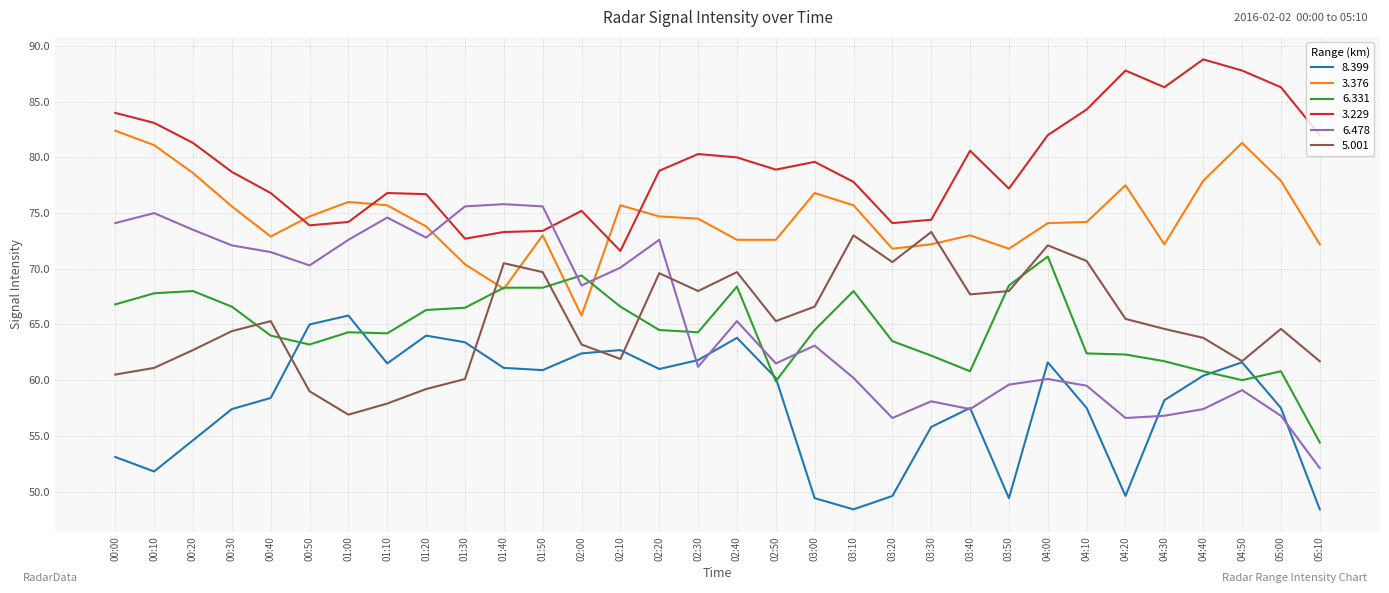

True or false: 3.229 and 8.399 cross at least once.

False